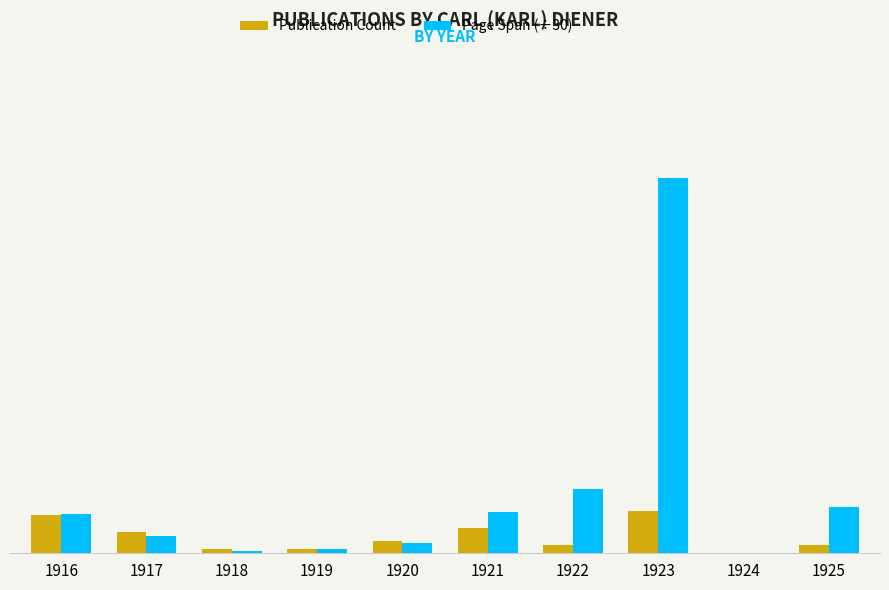

What are all the series names shown in the legend?

Publication Count, Page Span (÷30)